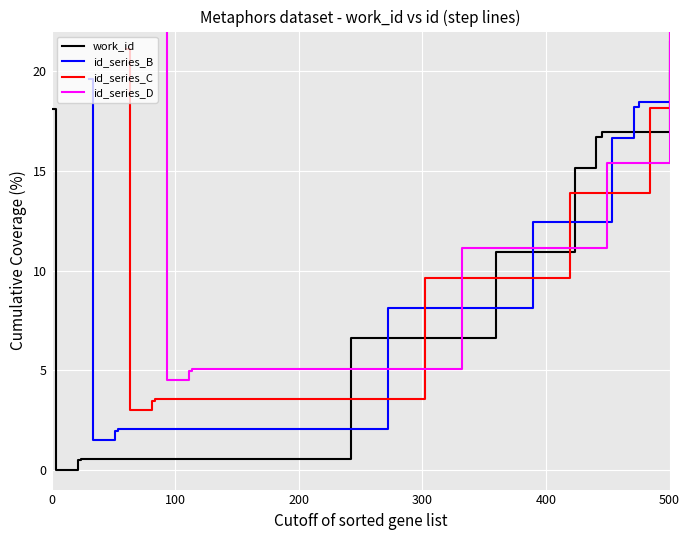

What is the value of the work_id point at the 8th from the left?

16.7